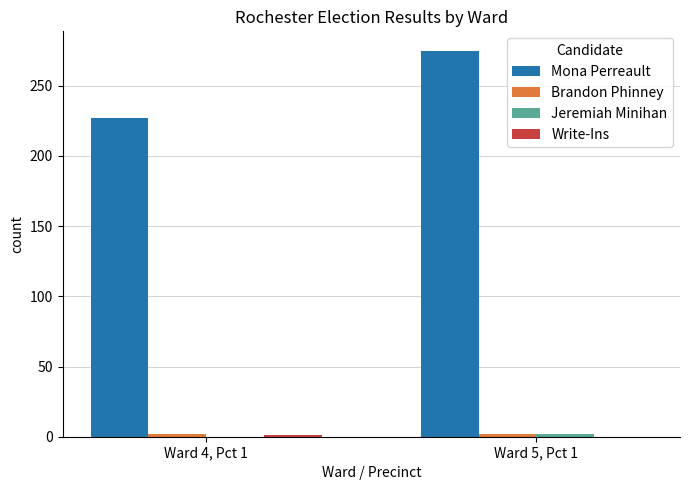

What is the sum of all Mona Perreault values?

502